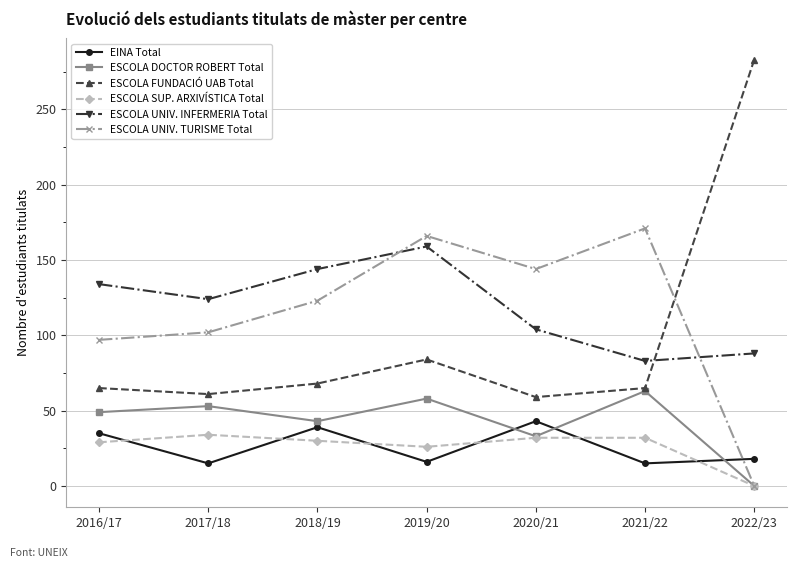

True or false: ESCOLA DOCTOR ROBERT Total and ESCOLA UNIV. INFERMERIA Total intersect in this chart.

False